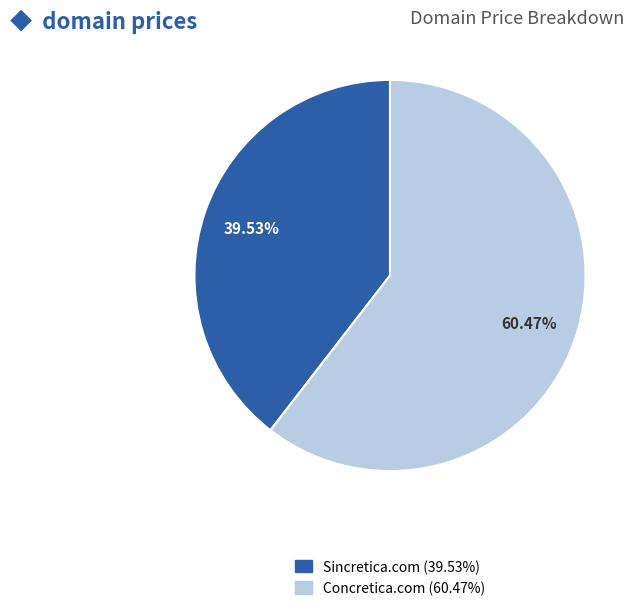

Combined, do Concretica.com and Sincretica.com account for over 50%?

Yes